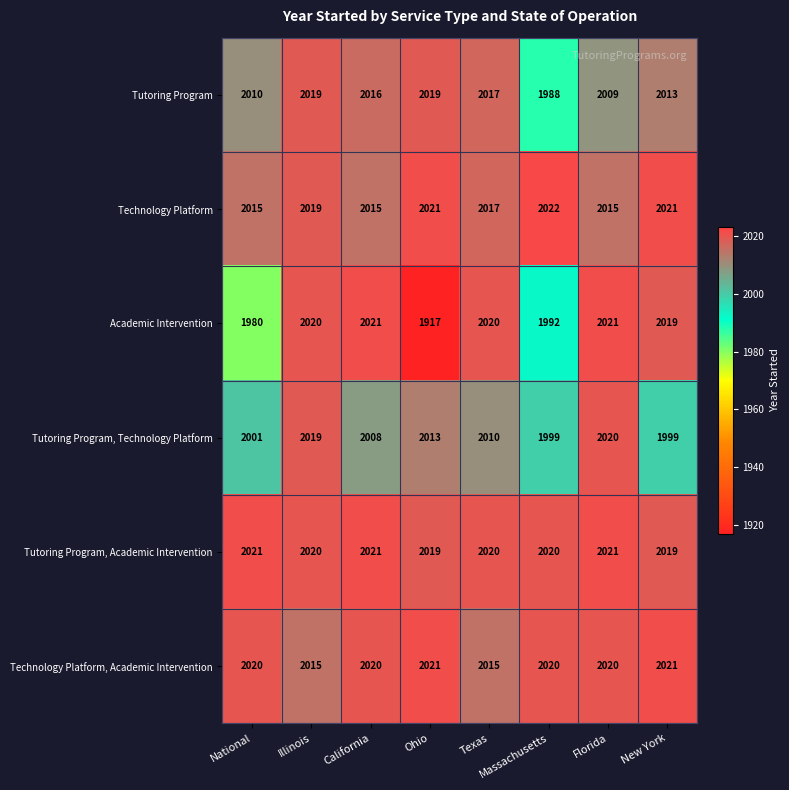

Which category has the highest value across all series?

Massachusetts